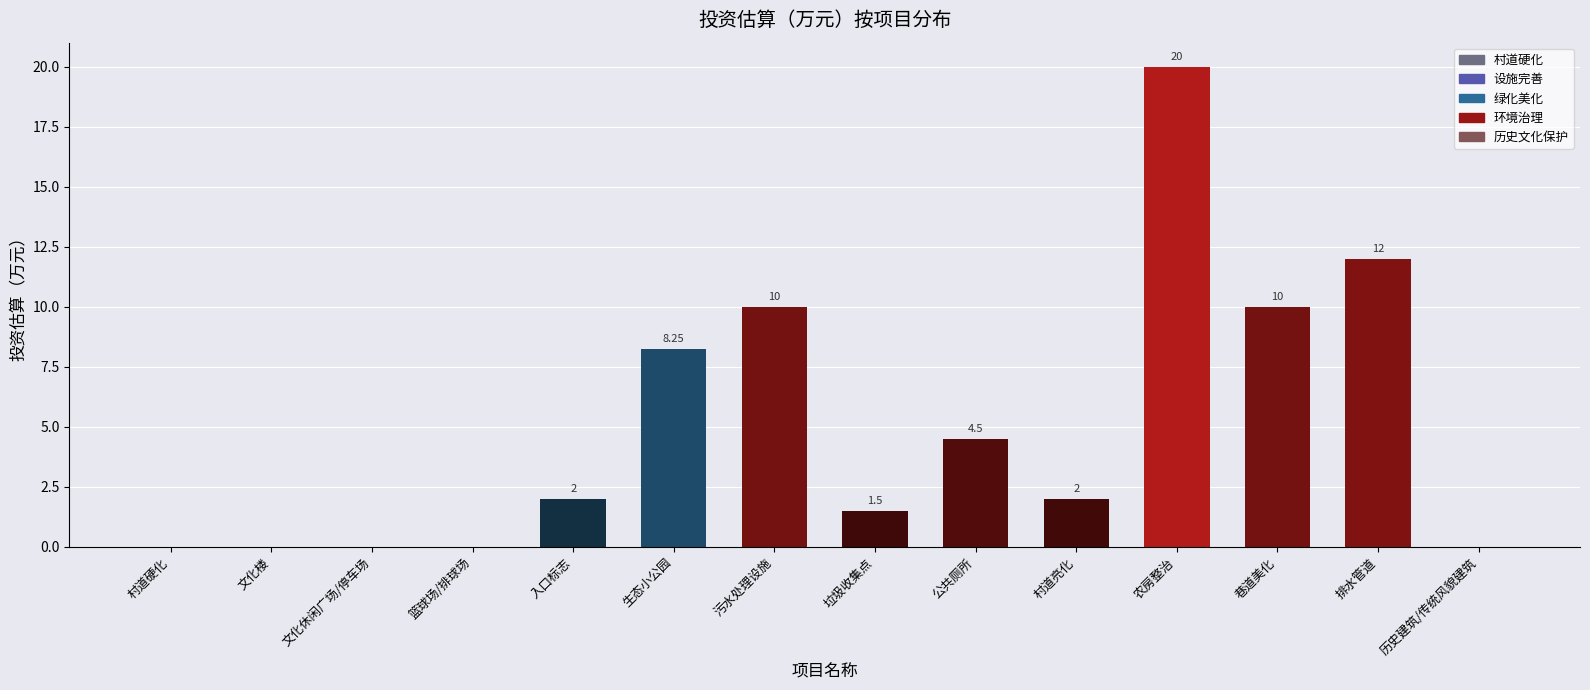

Is it true that the value at 文化楼 is 0.0?

True